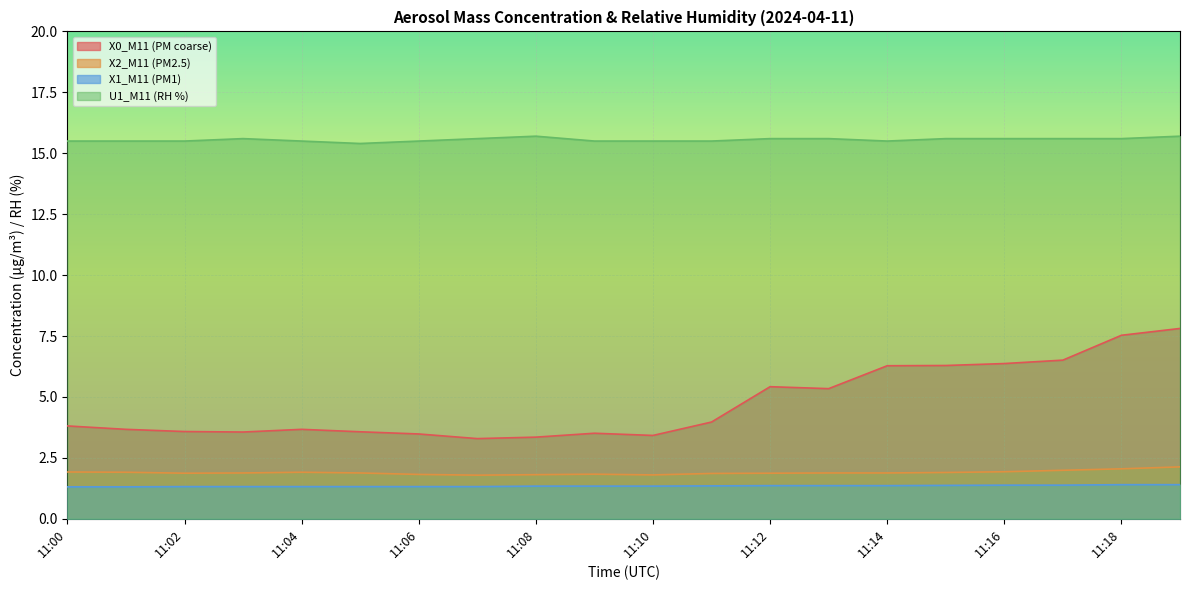

True or false: U1_M11 (RH %) and X2_M11 (PM2.5) cross at least once.

False